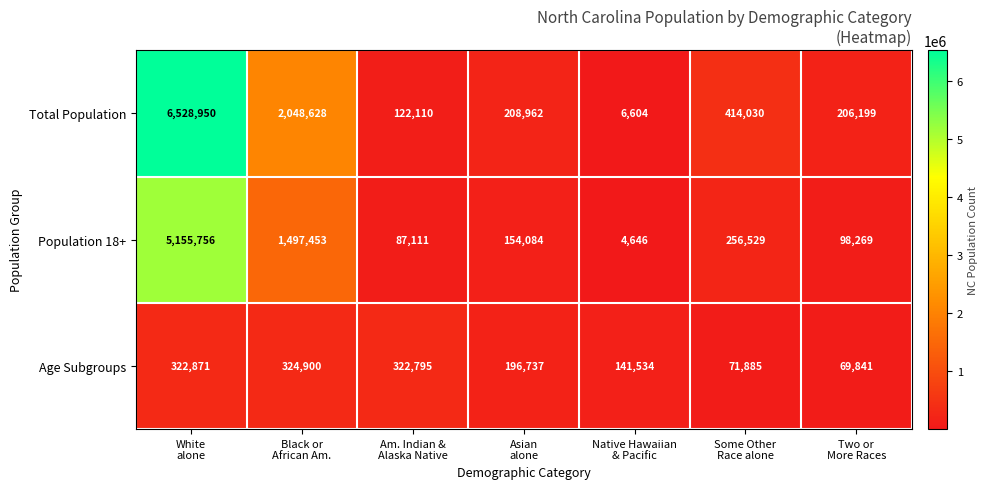

What is the difference between the maximum and minimum values in the Total Population series?

6522346